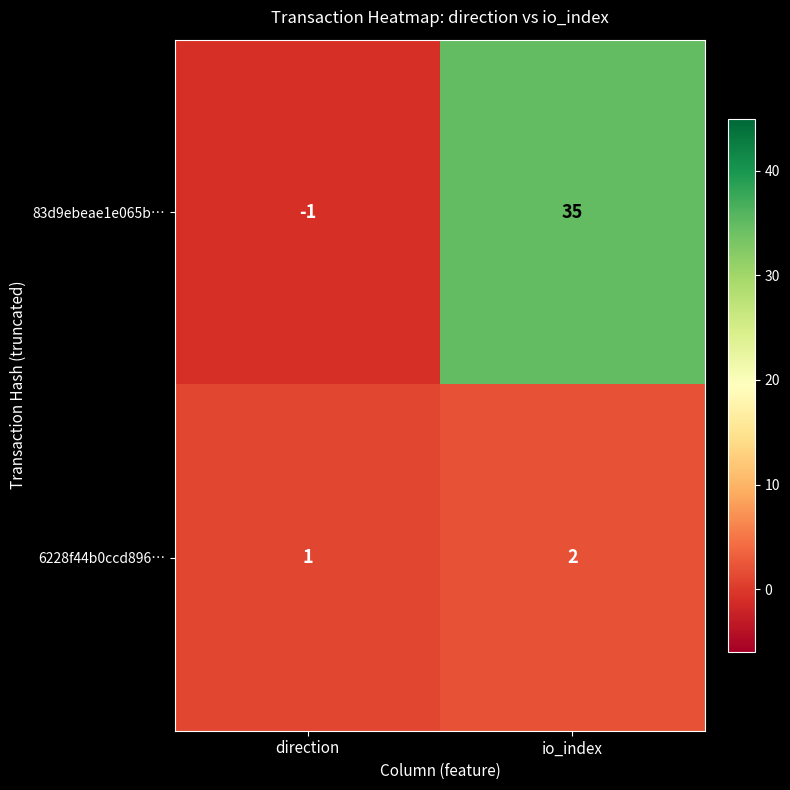

The 6228f44b0ccd896… series shows 2 at io_index. True or false?

True